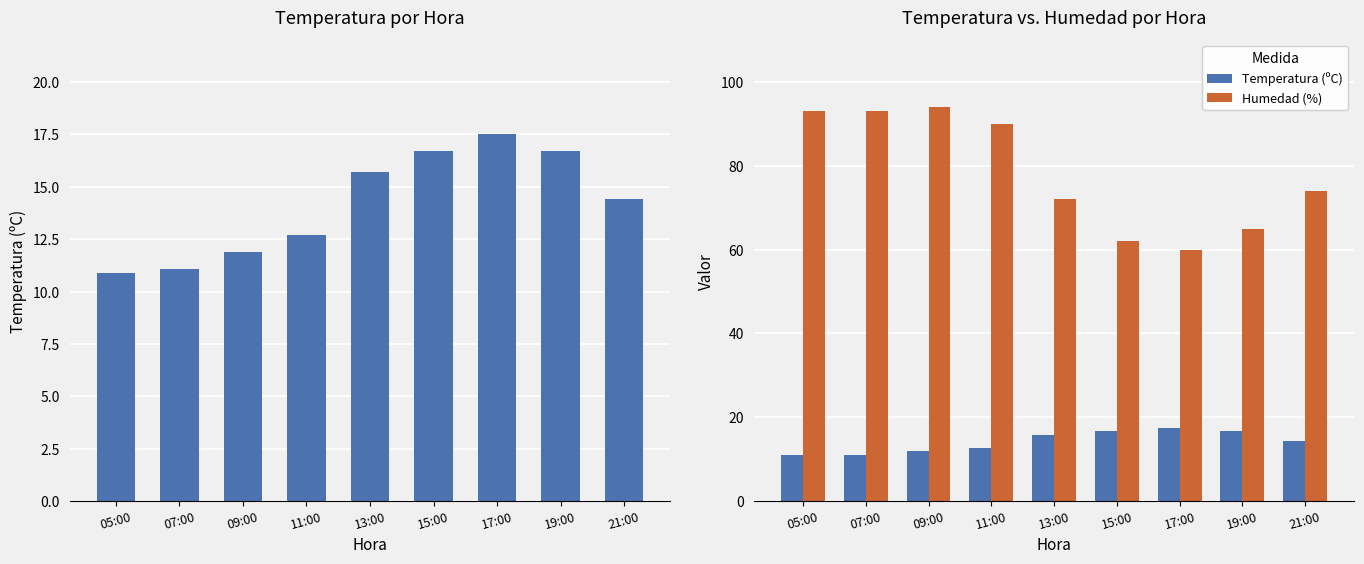

What is the label of the 2nd bar from the left?

07:00